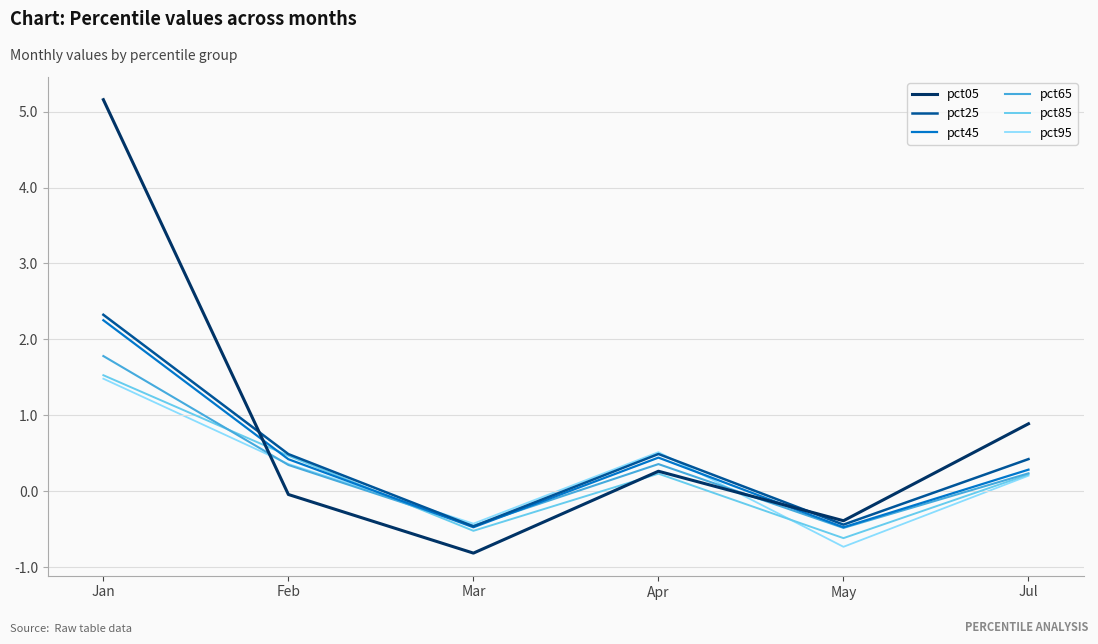

What position from the right is May?

2